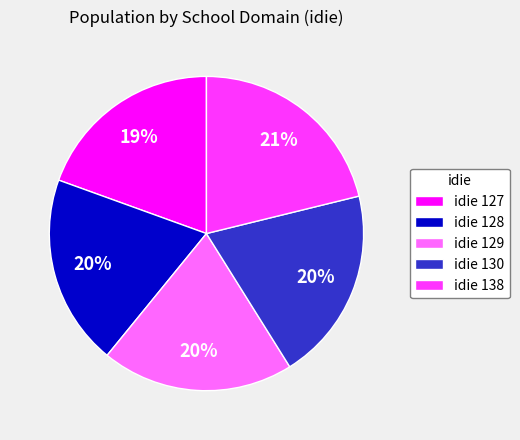

True or false: idie 138 accounts for 33% of the total.

False